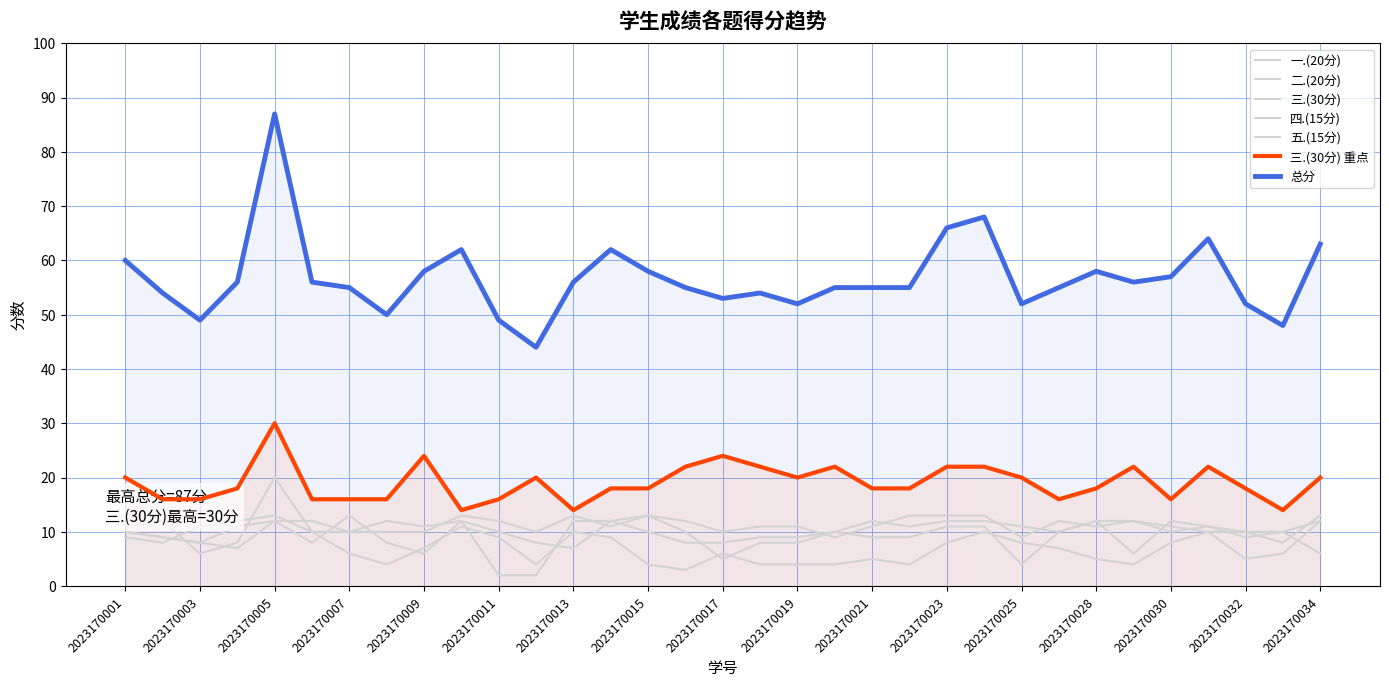

What is the maximum value for 一.(20分)?

13